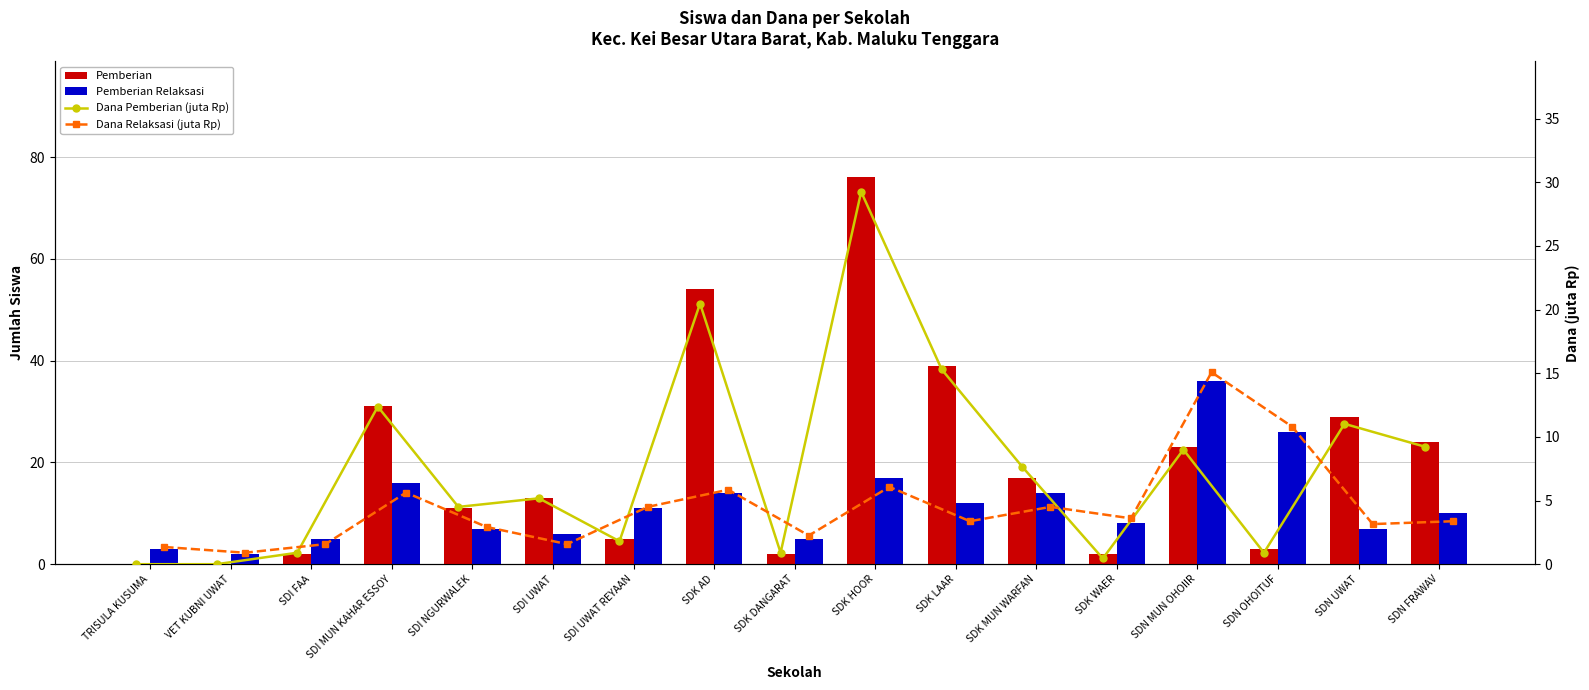

What is the label of the 17th bar from the left?

SDN FRAWAV